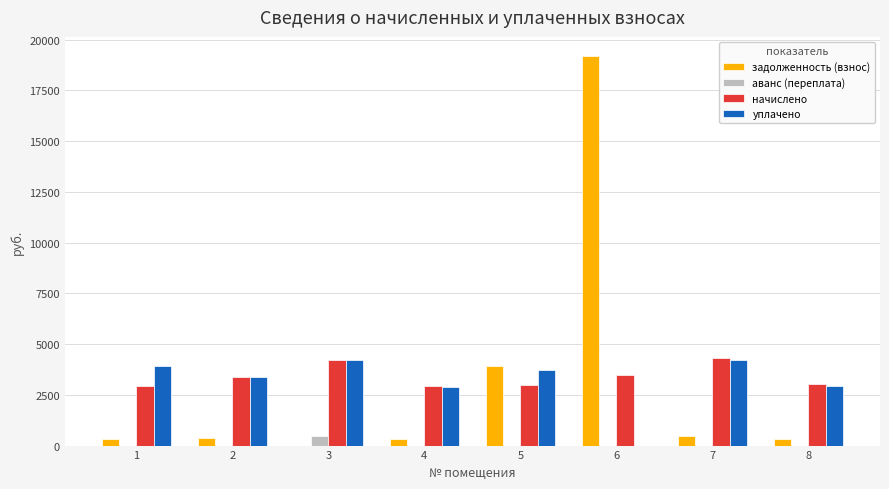

What is the maximum value shown in the chart?

19172.5